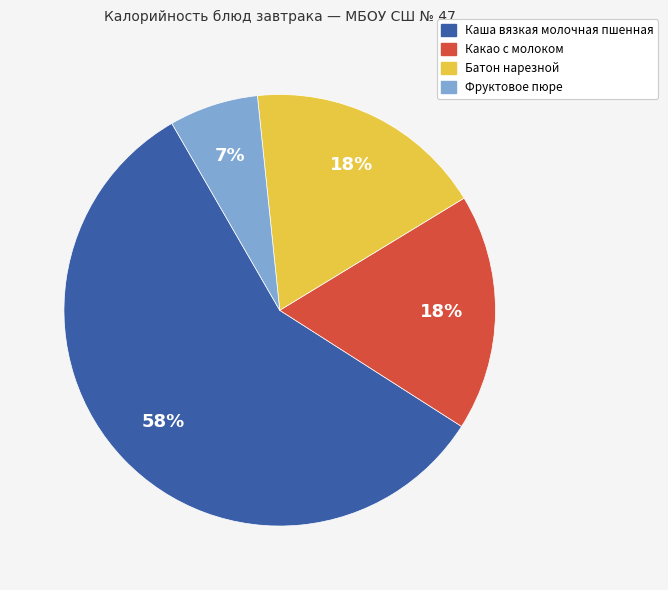

How many segments does this pie chart have?

4